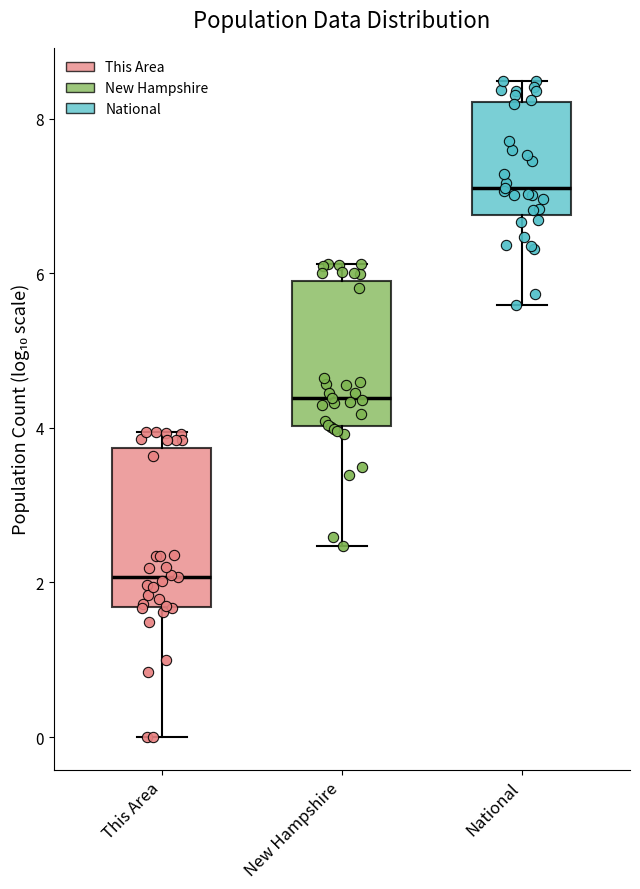

Where does the upper whisker of the box for New Hampshire end on the y-axis? The values are not printed on the chart, so give them approximately, as read against the axis.

6.2